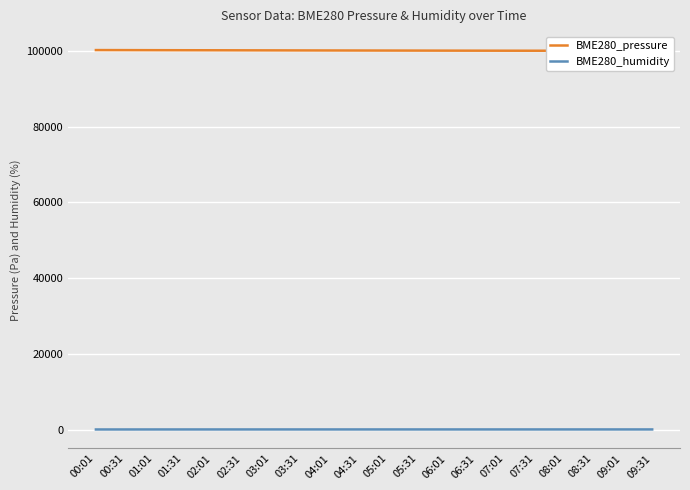

How many series are shown in this chart?

2